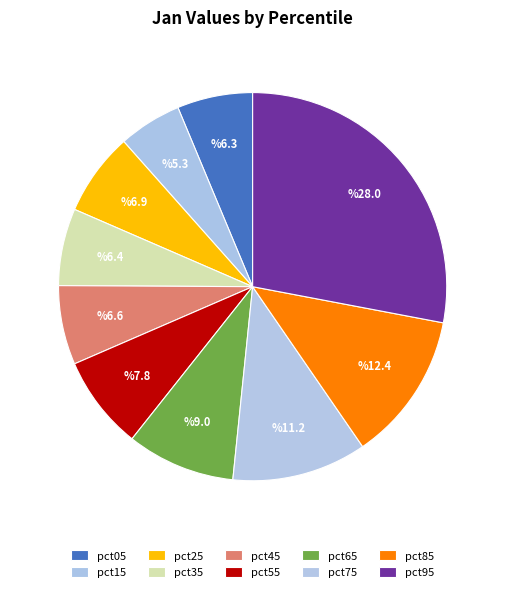

To the nearest percent, what is the difference between the largest and smallest slice percentages?

23%